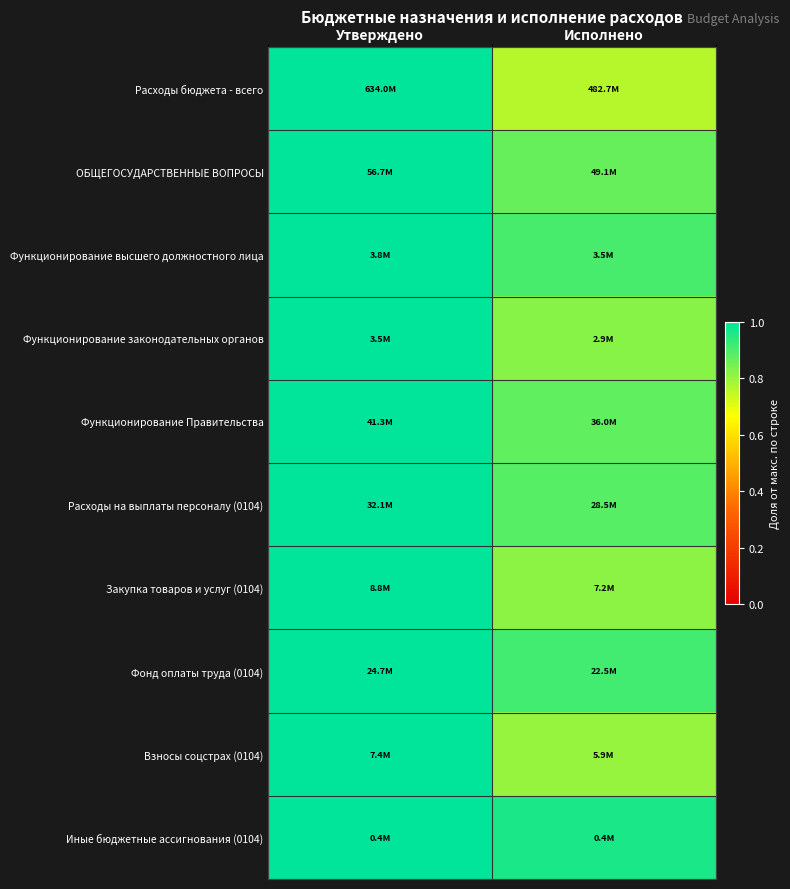

At which category is the sum across all series the highest?

Утверждено